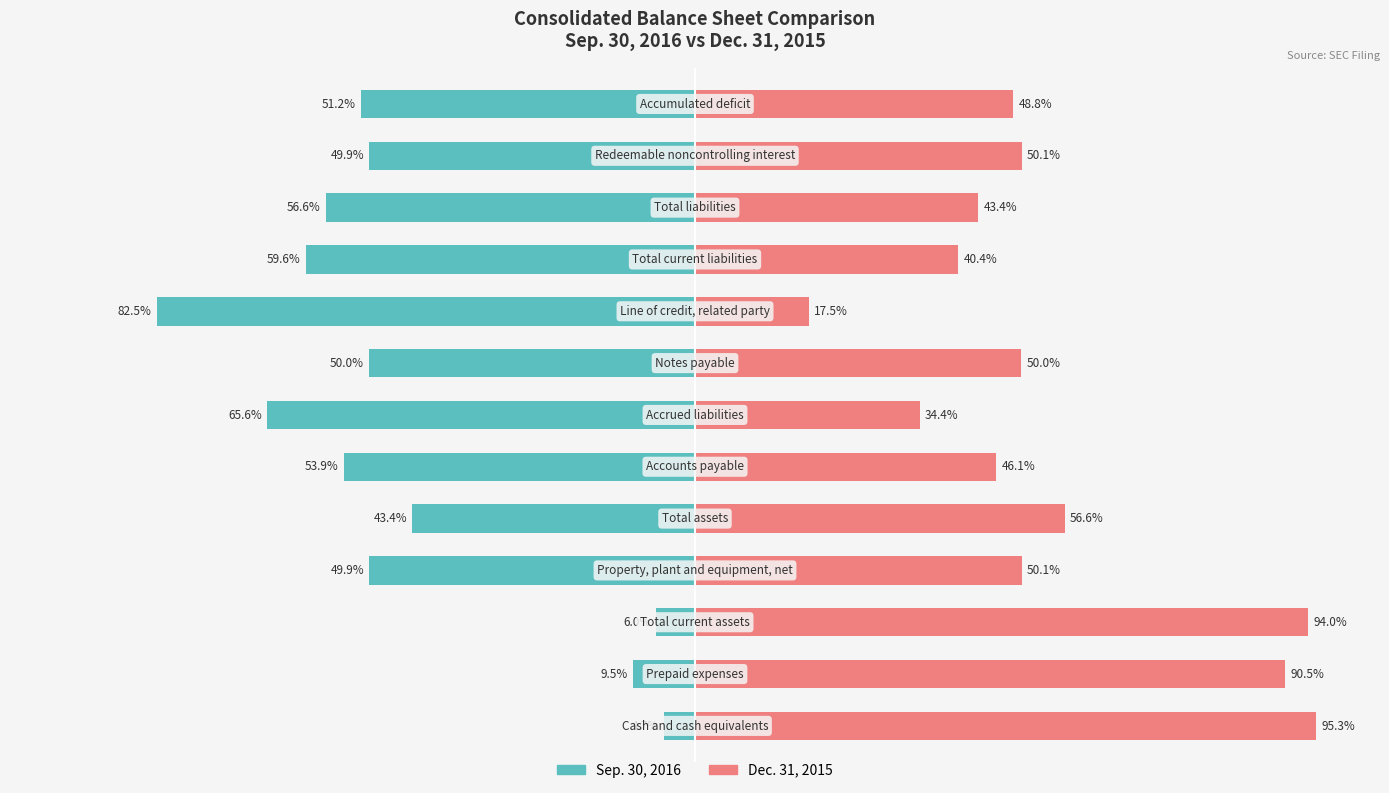

How many values in the Dec. 31, 2015 series are below 50?

6